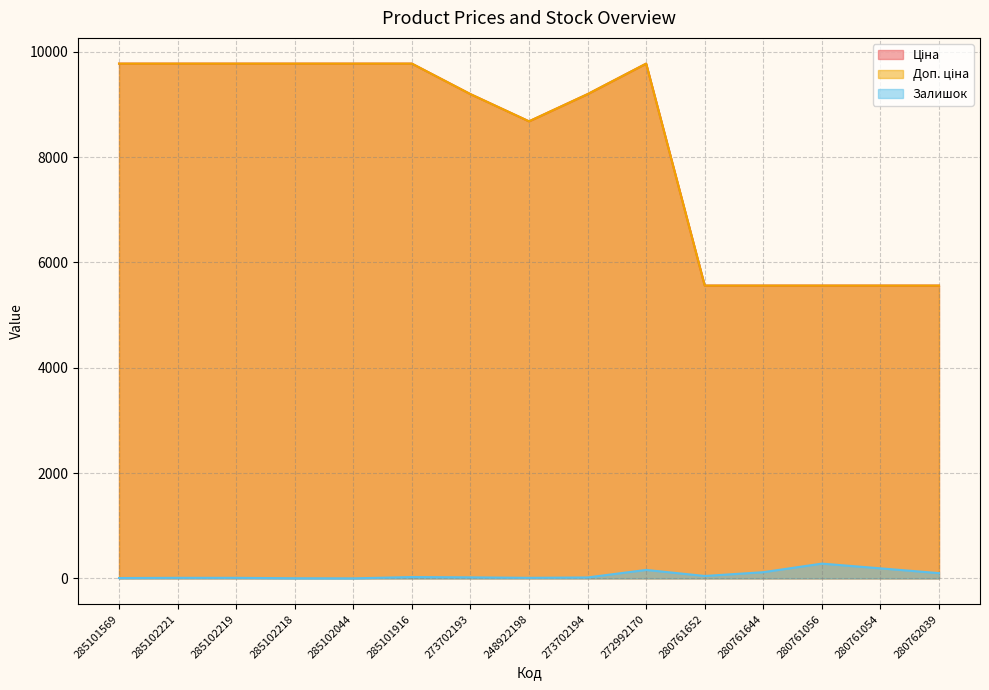

Does the chart have visible grid lines?

Yes